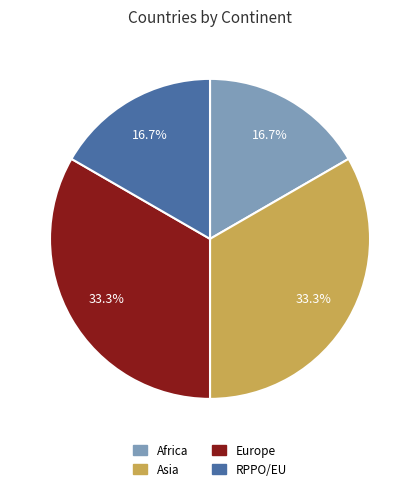

Does any single category account for the majority?

No